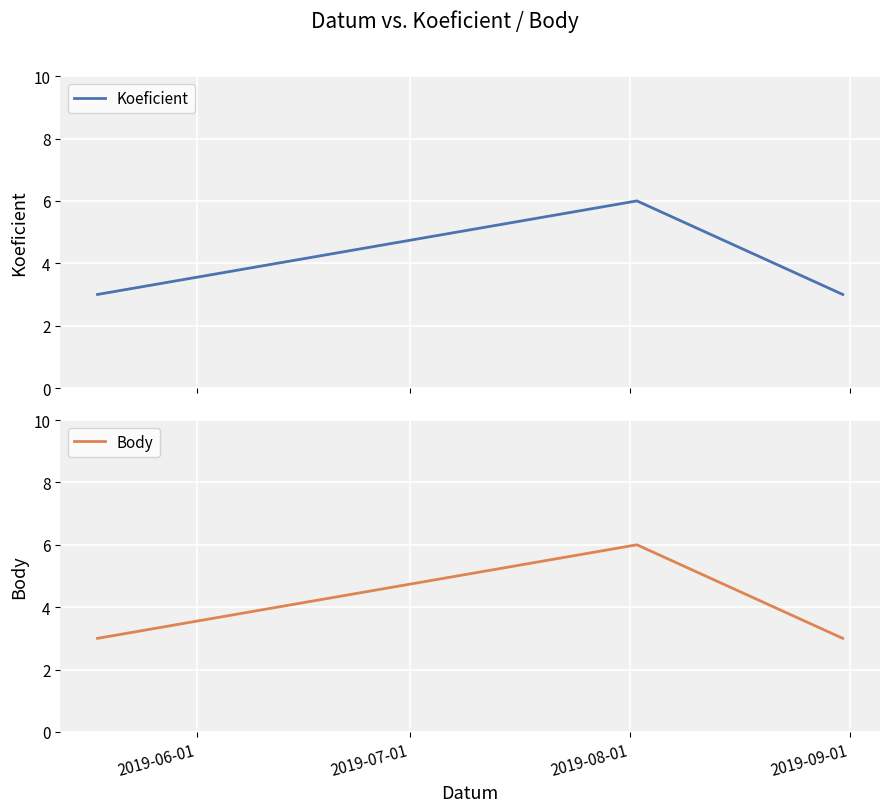

What is the minimum value for Body?

3